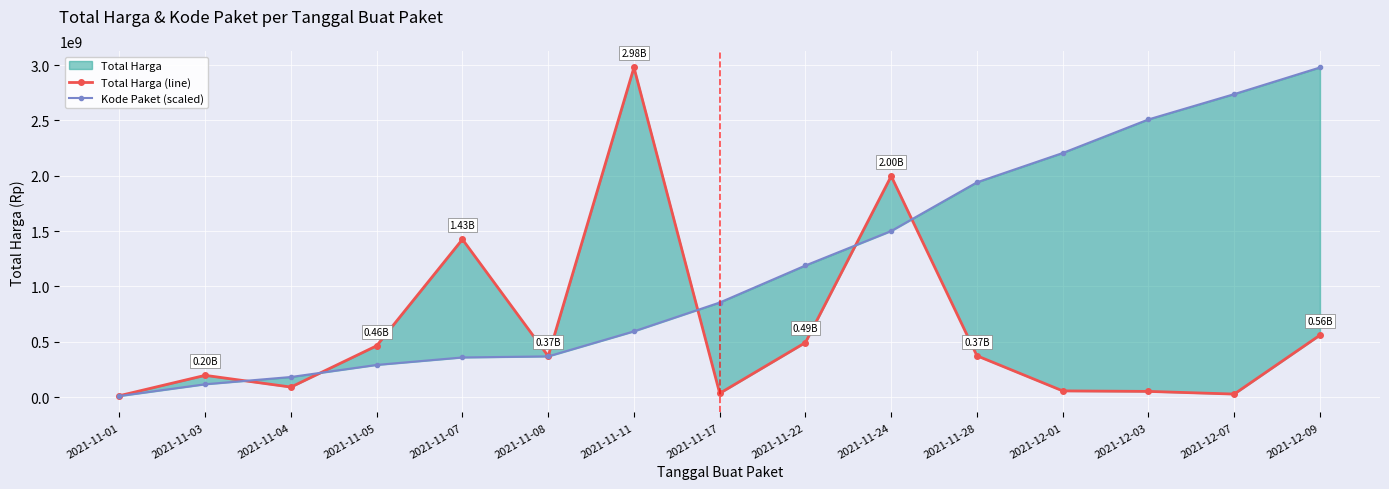

True or false: Kode Paket (scaled) and Total Harga (line) cross at least once.

True